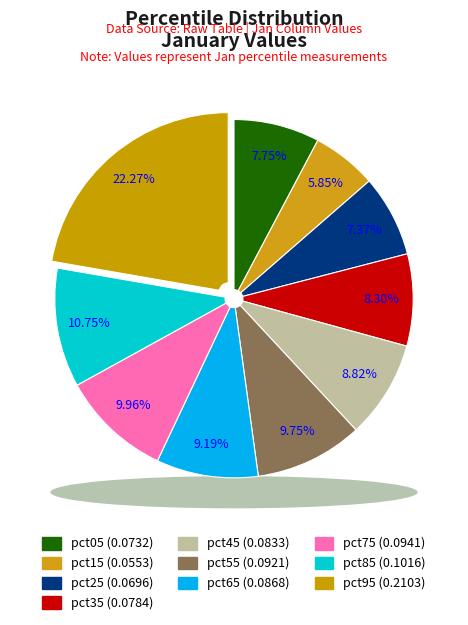

Rank the categories by value from highest to lowest.

pct95, pct85, pct75, pct55, pct65, pct45, pct35, pct05, pct25, pct15